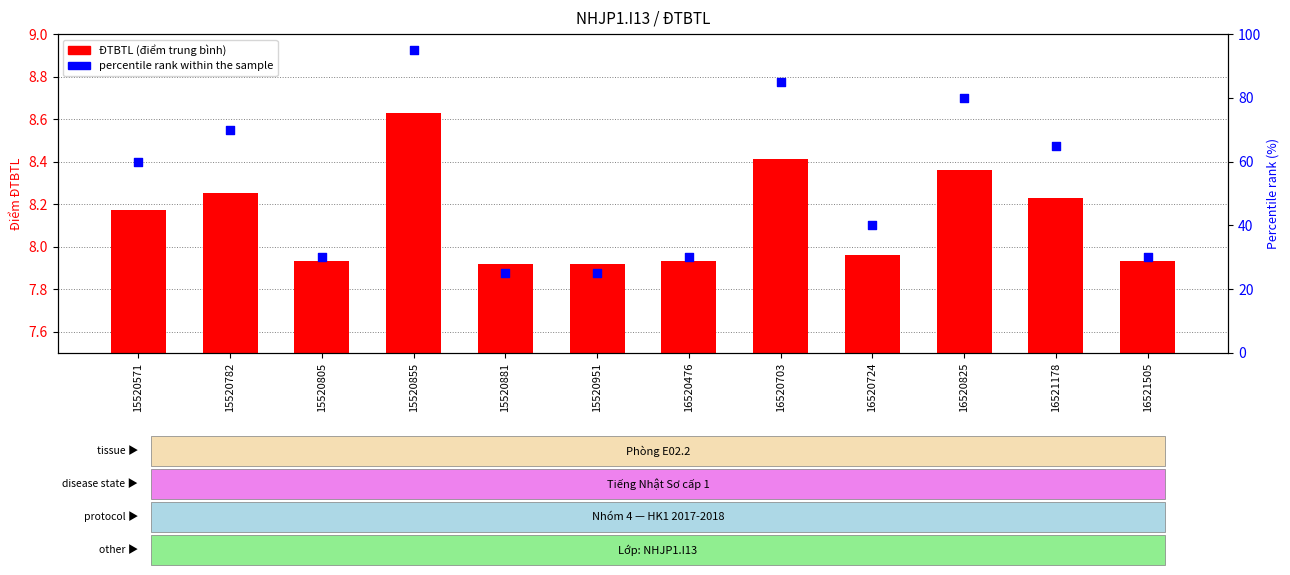

Which series has the largest total across all categories?

percentile rank within the sample